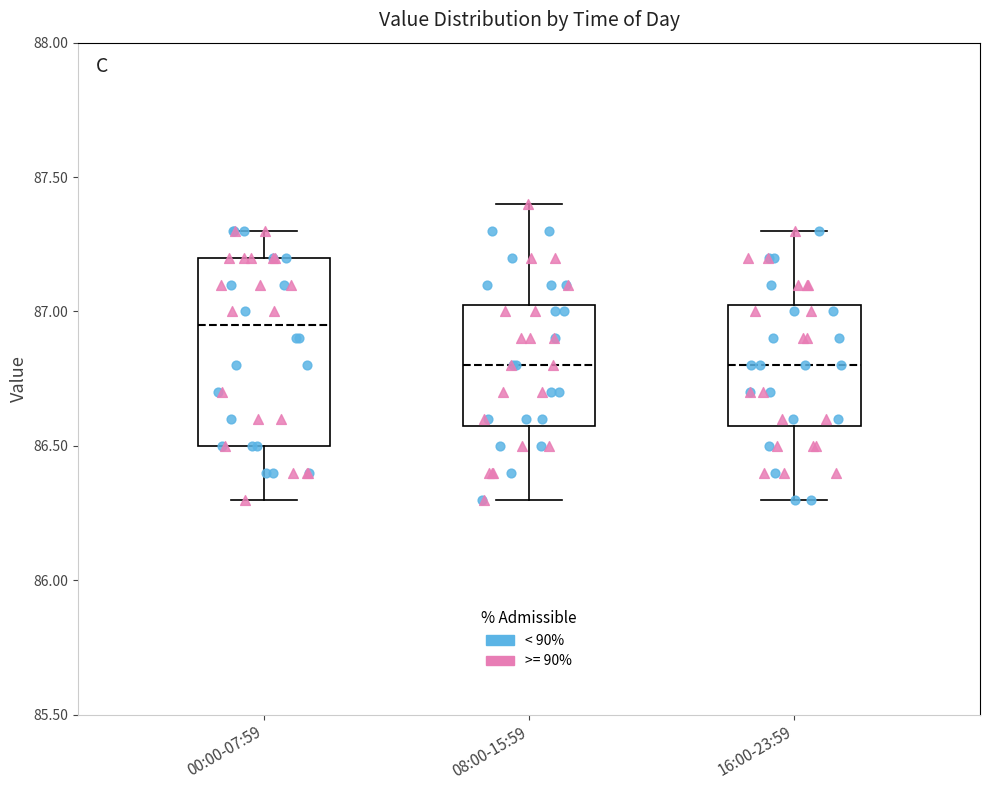

Comparing the boxes themselves (not the whiskers), which one is the tallest?

00:00-07:59